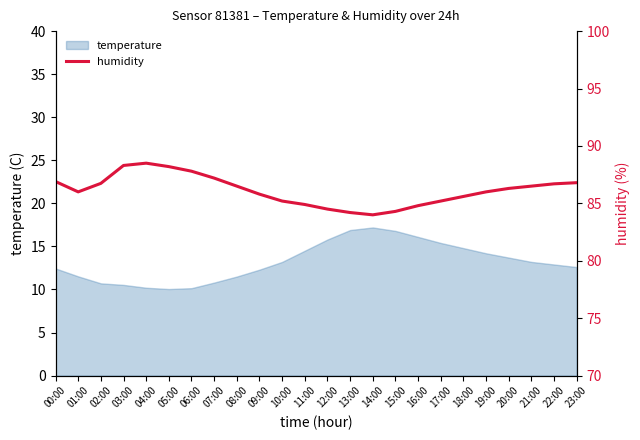

The chart shows a value of 87.2 at 07:00. True or false?

True